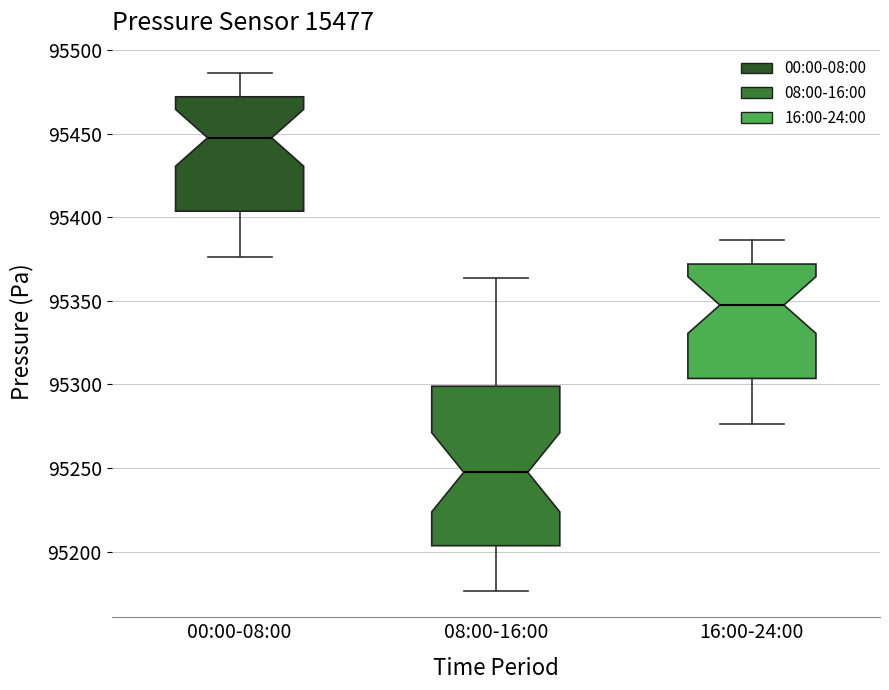

Which box's median line is the lowest?

08:00-16:00